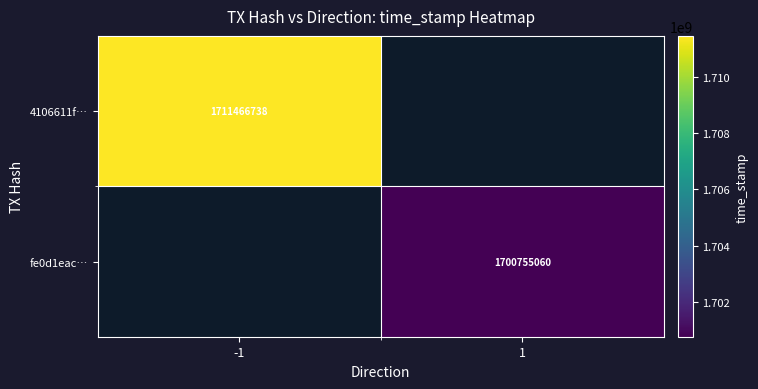

The value of 4106611f… at -1 is 1711466738. True or false?

True